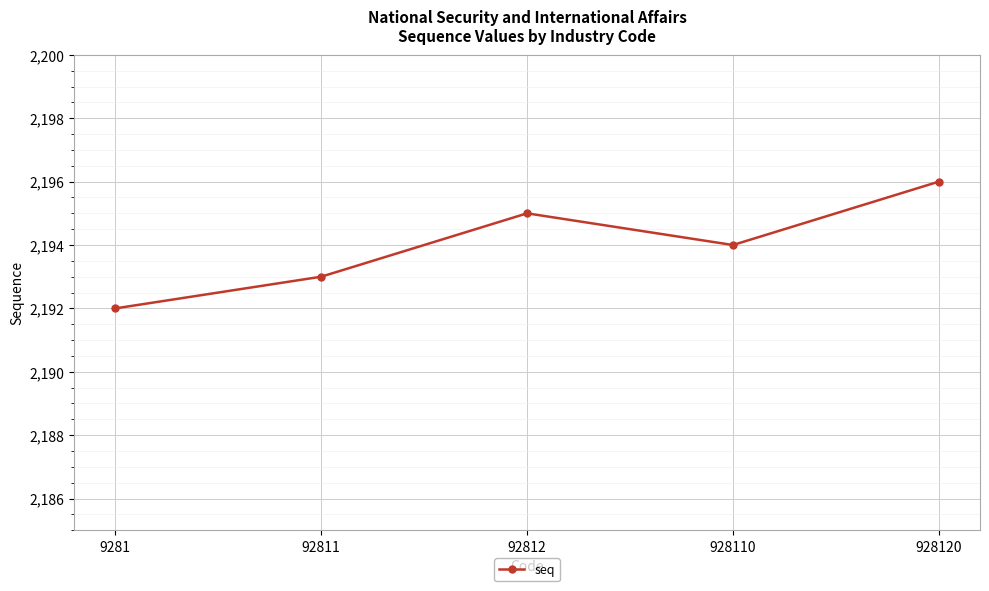

Is it true that the value at 928110 is 3100?

False